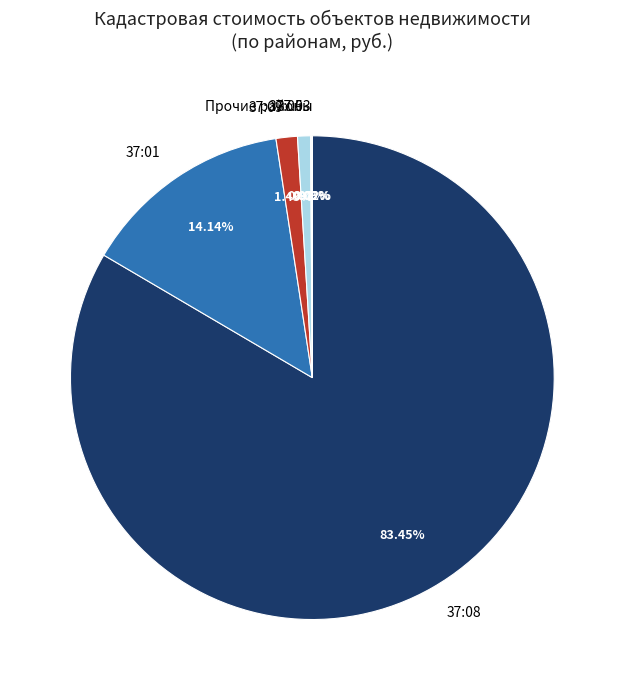

Which has a higher value, 37:01 or 37:05?

37:01